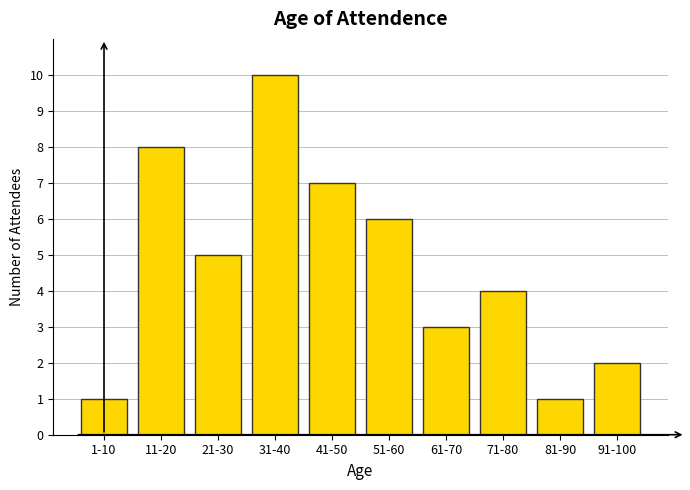

Reading right to left, what are all the values shown in this chart?

2	1	4	3	6	7	10	5	8	1